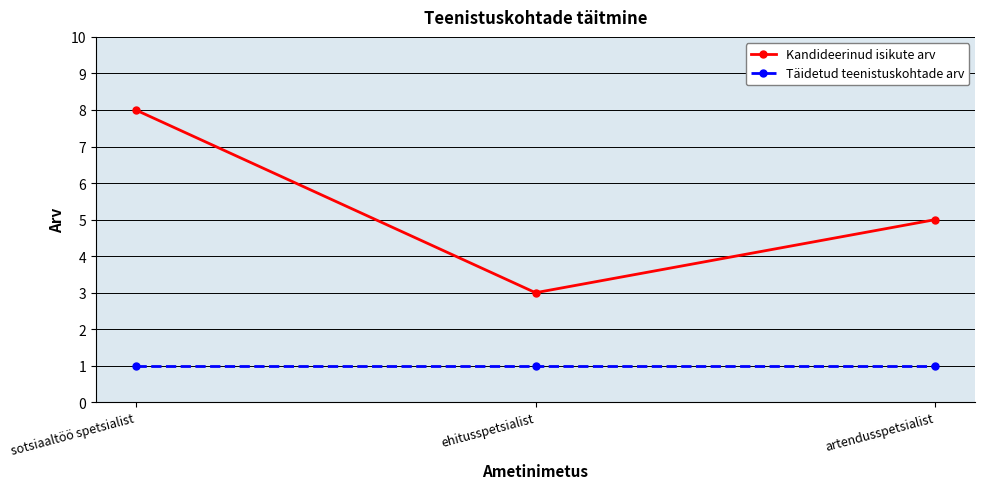

What is the total value across all series at artendusspetsialist?

6